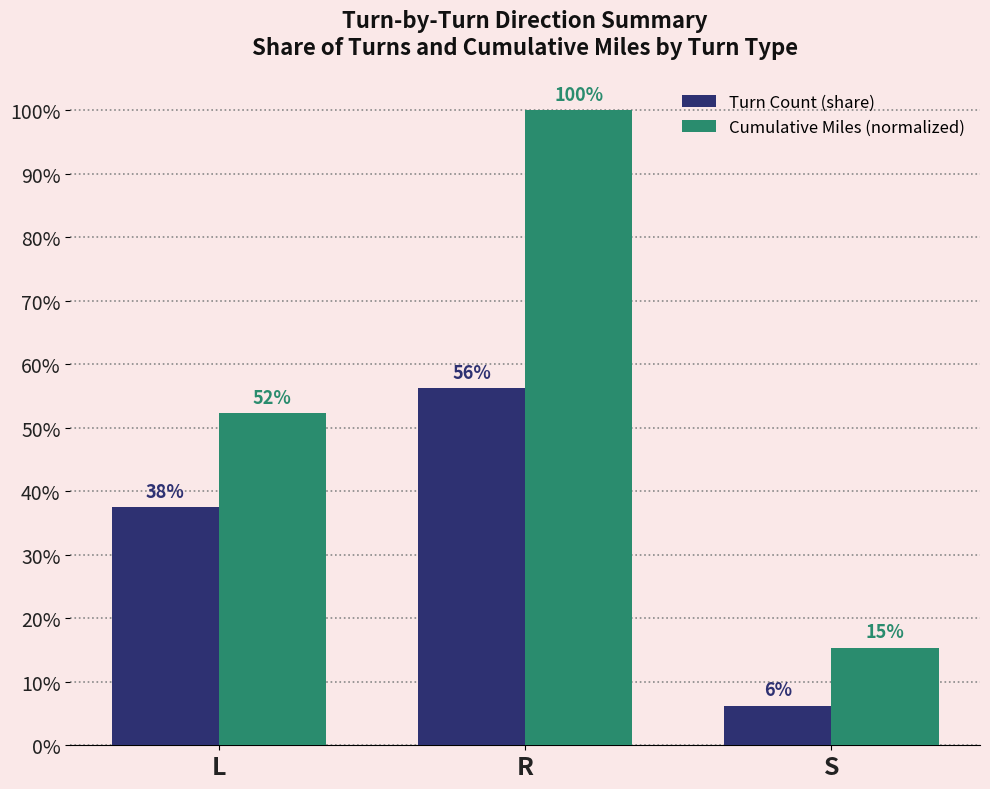

What are all the series names shown in the legend?

Turn Count (share), Cumulative Miles (normalized)